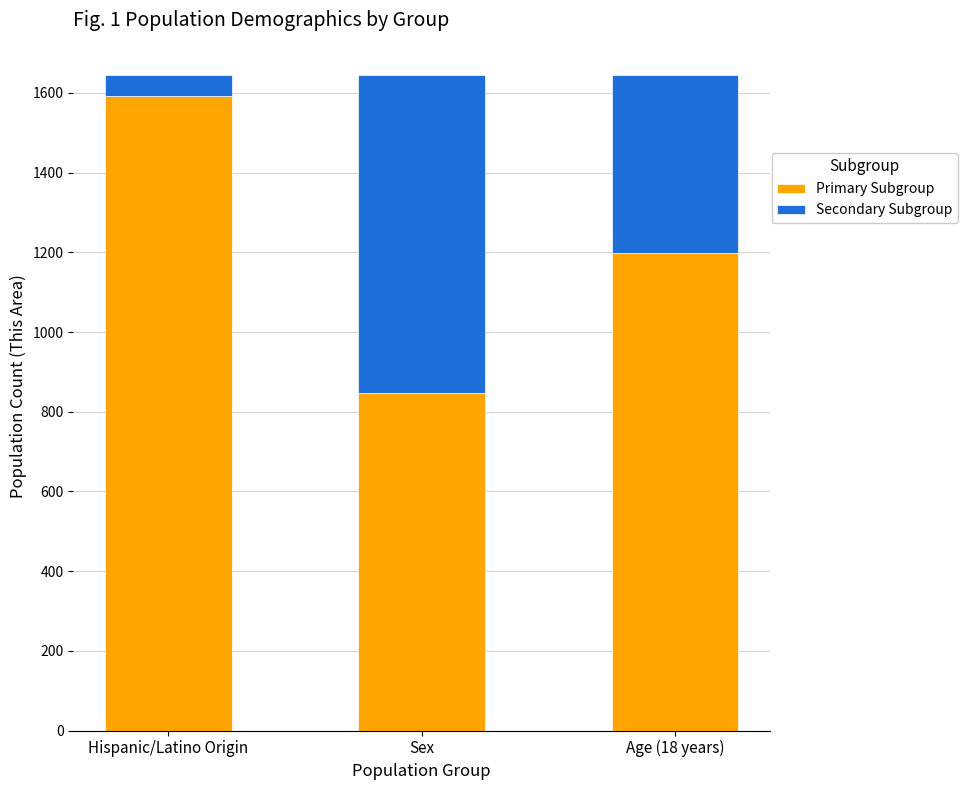

What is the difference between the Primary Subgroup values at Hispanic/Latino Origin and Sex?

745